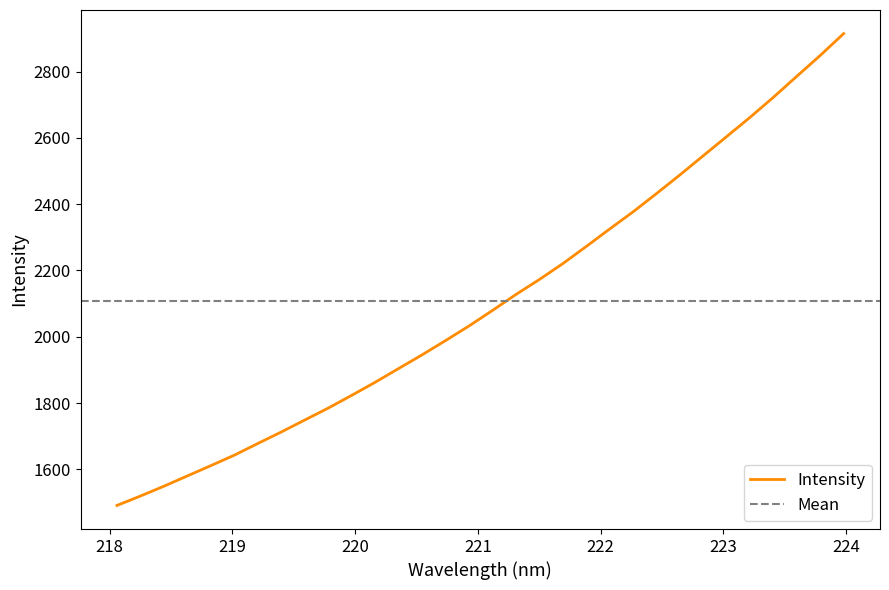

What is the change in value from 220.9264 to 222.0721?

+292.4